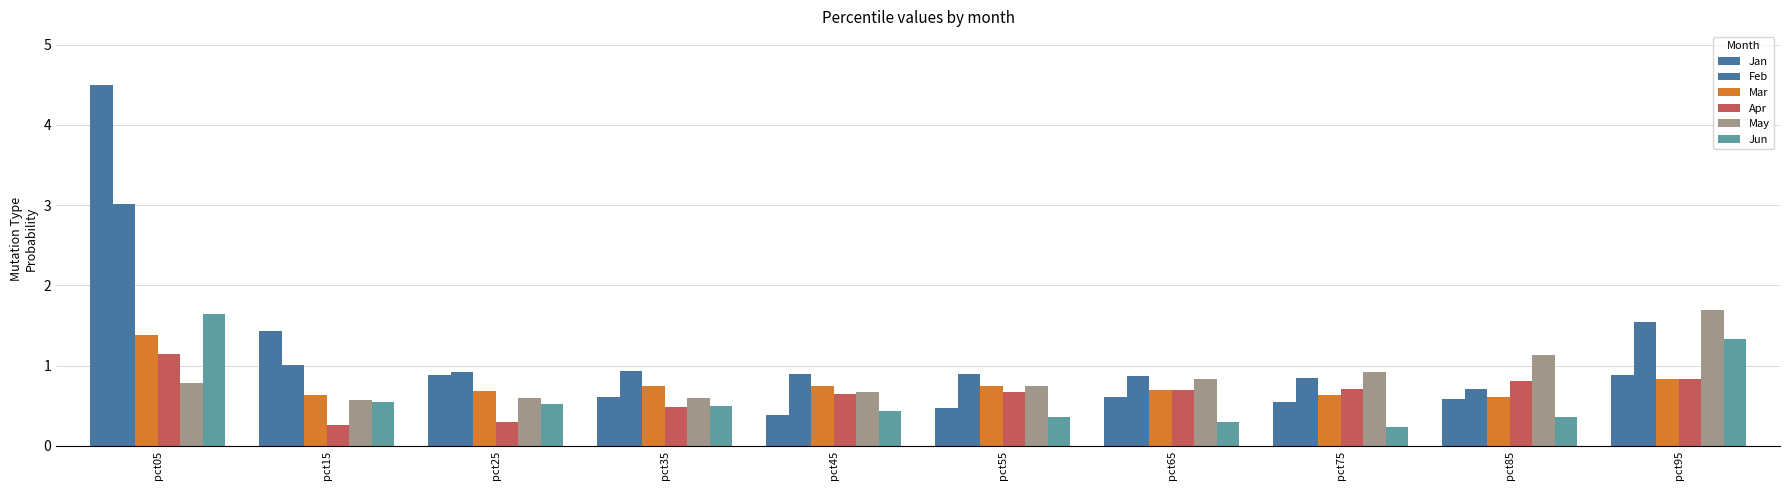

How many bars are there in total?

60